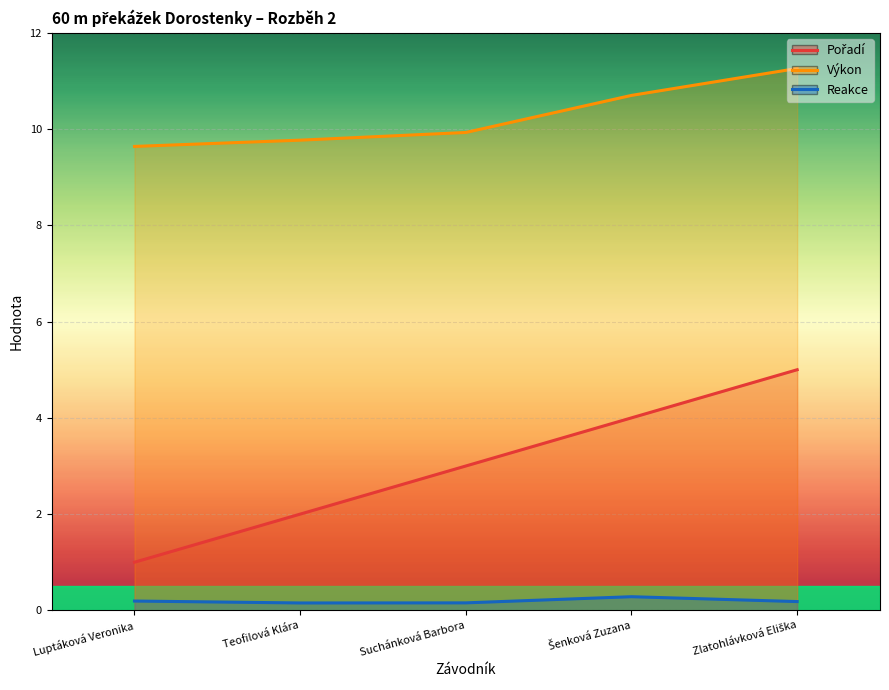

Which has a higher value, Suchánková Barbora or Luptáková Veronika?

Suchánková Barbora